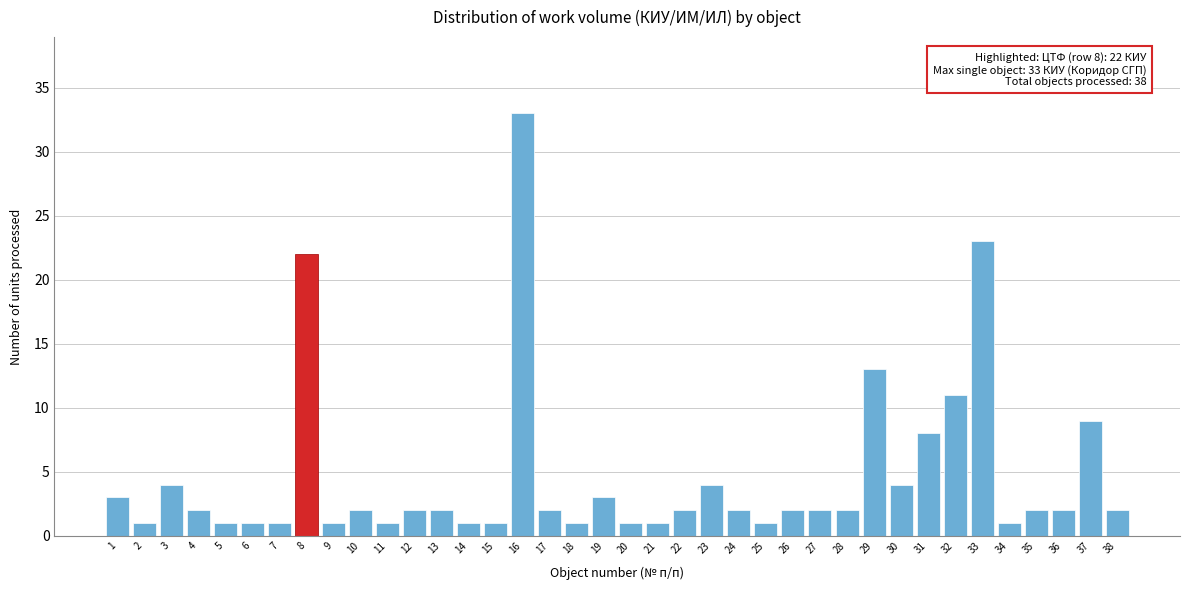

The chart shows a value of 11 at 8. True or false?

False